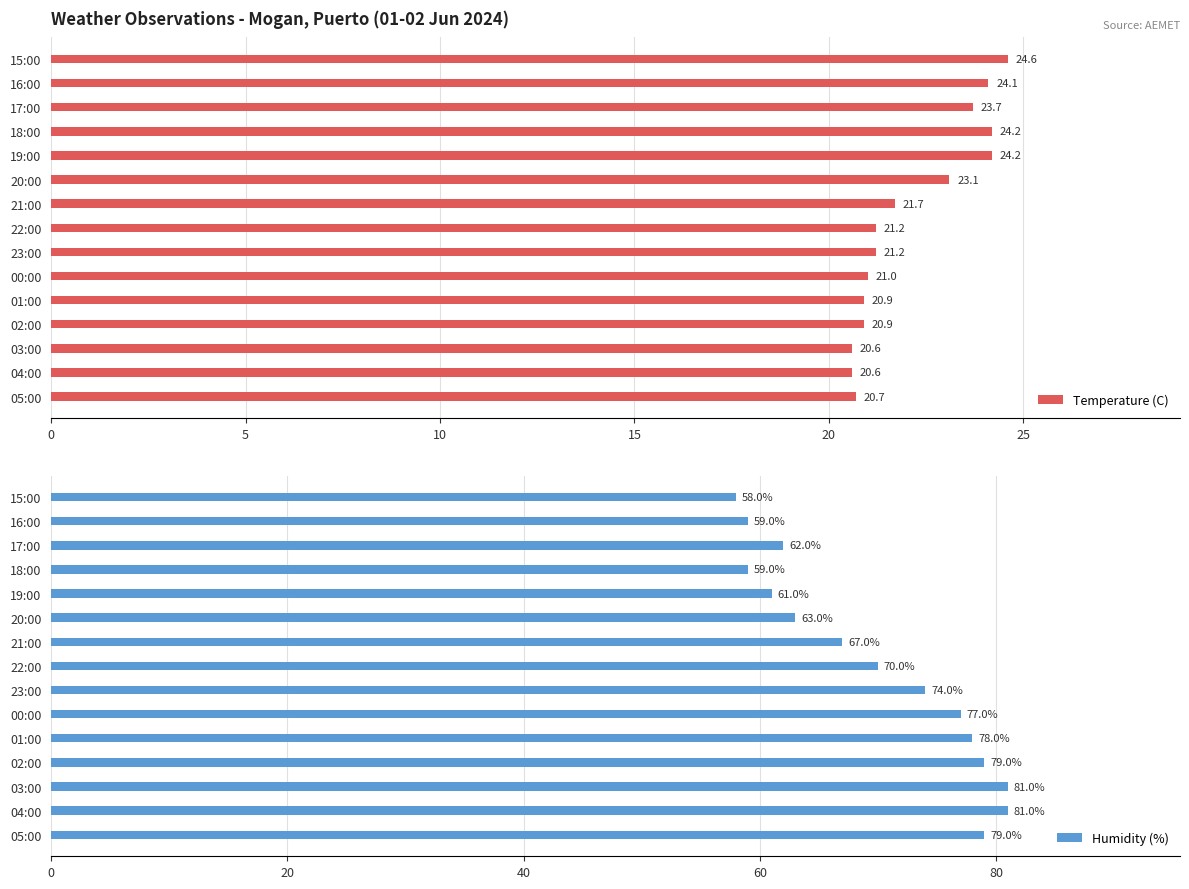

At which label is Temperature (C) closest to 22?

21:00